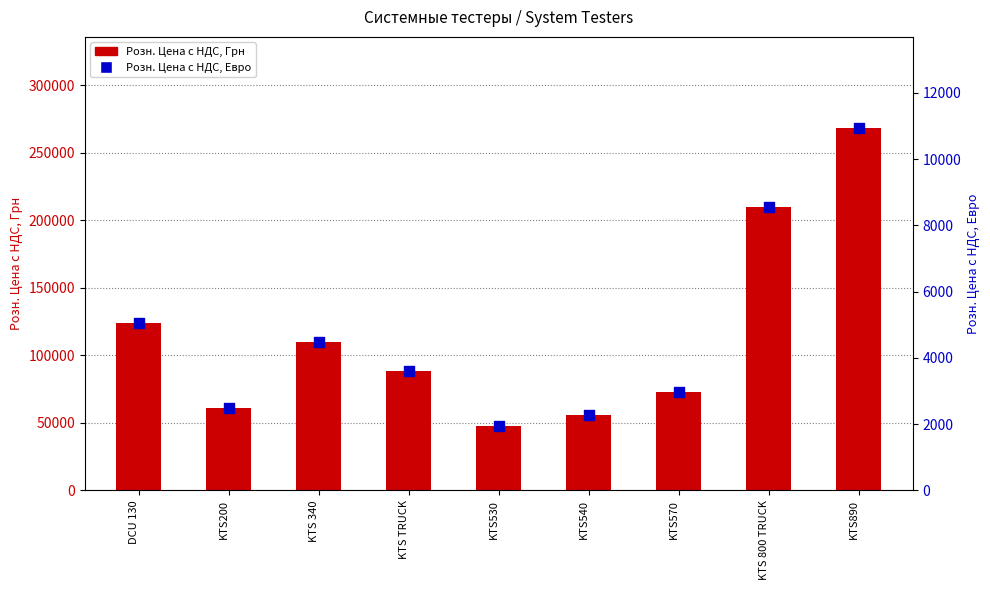

What are all the series names shown in the legend?

Розн. Цена с НДС, Грн, Розн. Цена с НДС, Евро